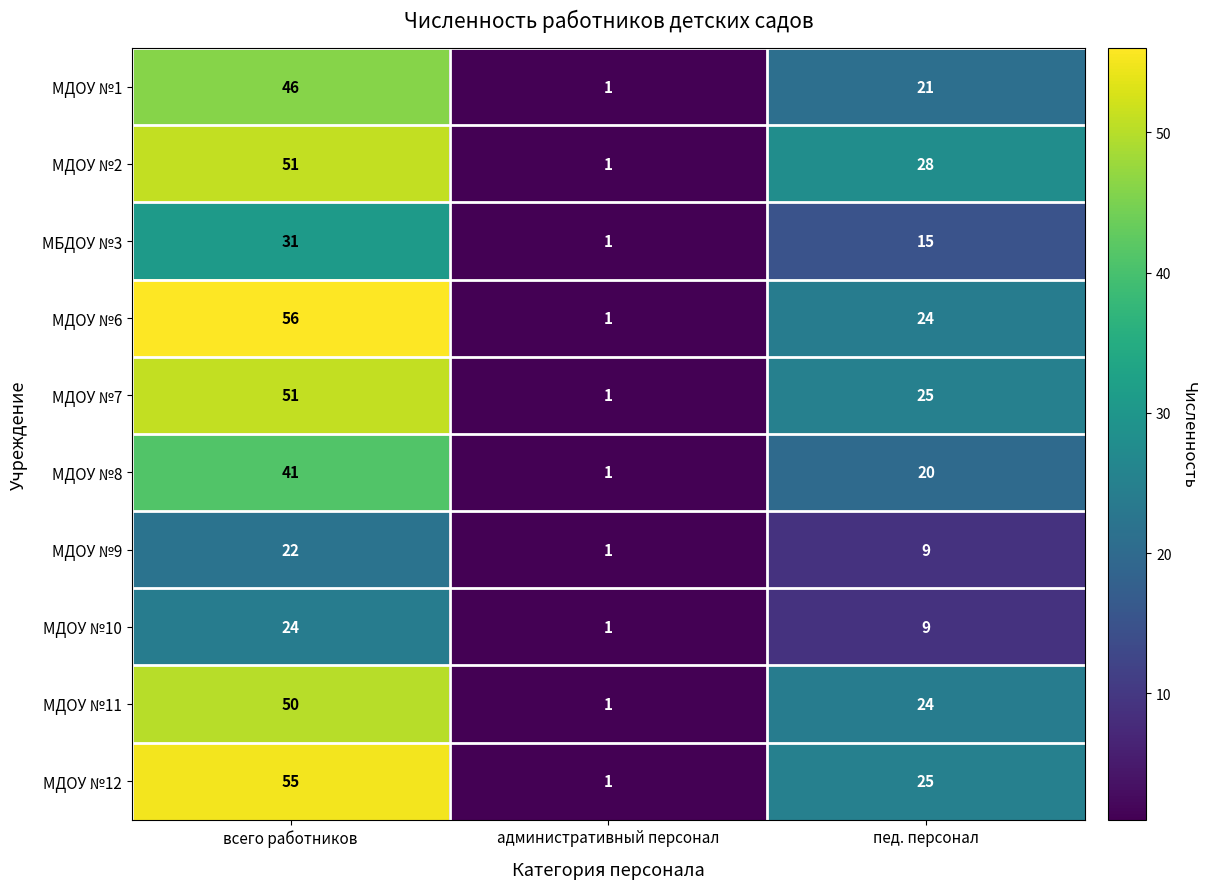

Which series has the largest range (max minus min)?

МДОУ №6